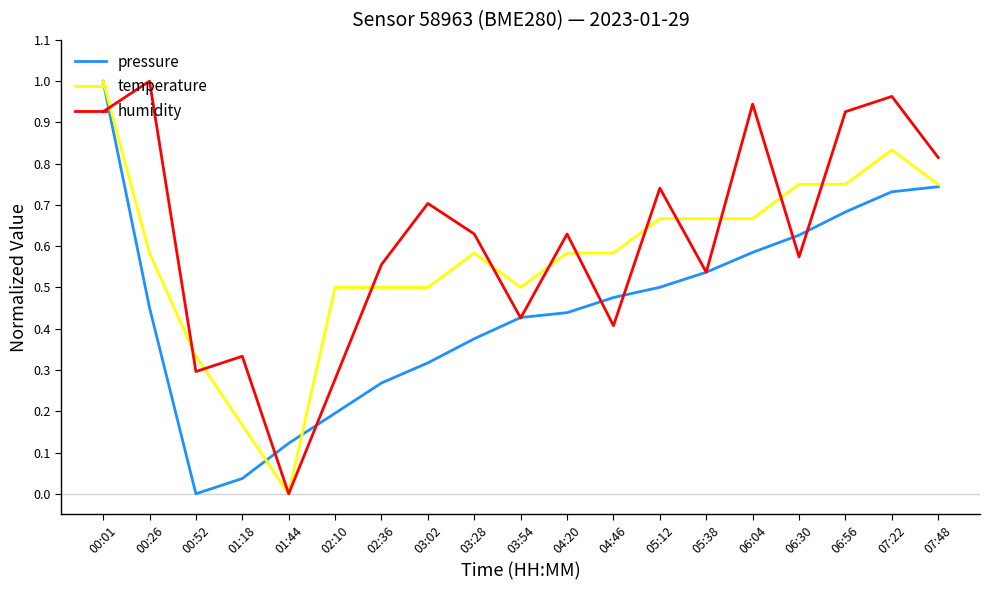

The temperature series shows 0.2 at 01:18. True or false?

True